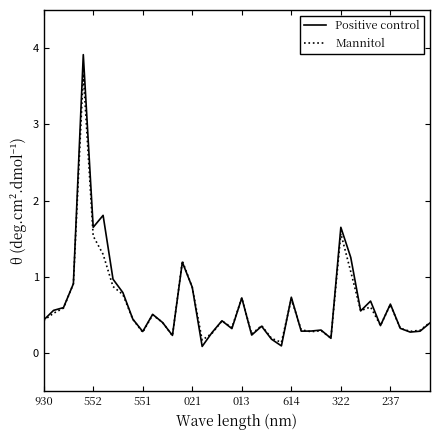

Which series has the largest range (max minus min)?

Positive control